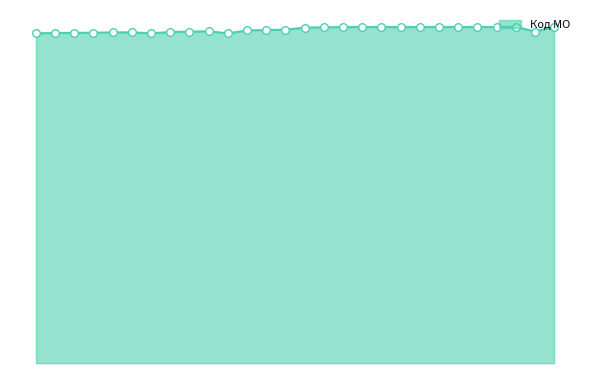

What is the change in value from 9 to 21?

+6518